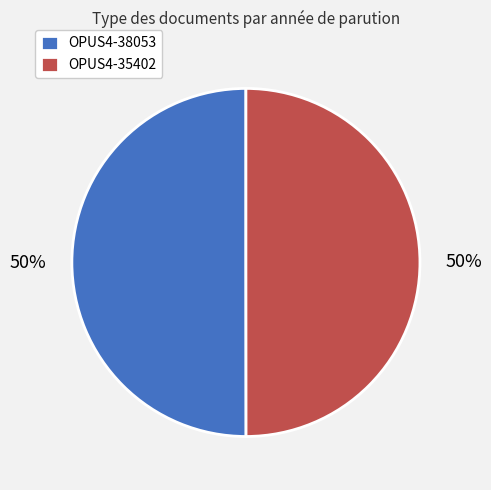

Combined, do OPUS4-38053 and OPUS4-35402 account for over 50%?

Yes